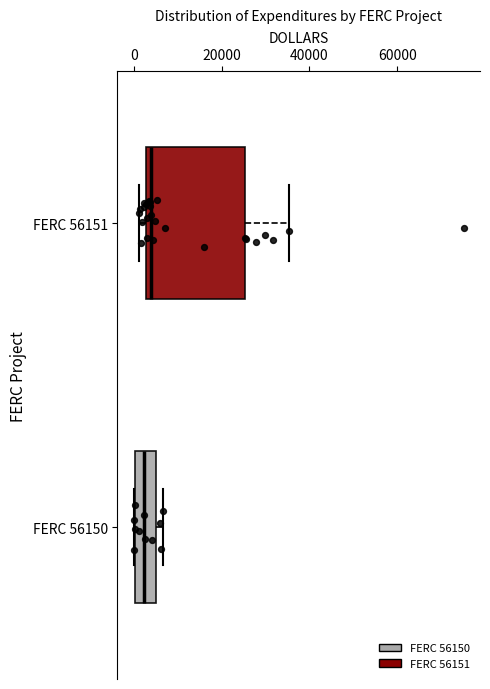

Reading bottom to top, read every box against the x-axis: the position of its median line, the range the box covers, and the ends of its whiskers. The values are not printed on the chart, so give them approximately, as read against the axis.

FERC 56150: median 2000, box 0 to 6000, whiskers 0 to 6000 (just right of the box's right edge)
FERC 56151: median 4000, box 2000 to 26000, whiskers 2000 (just left of the box's left edge) to 36000